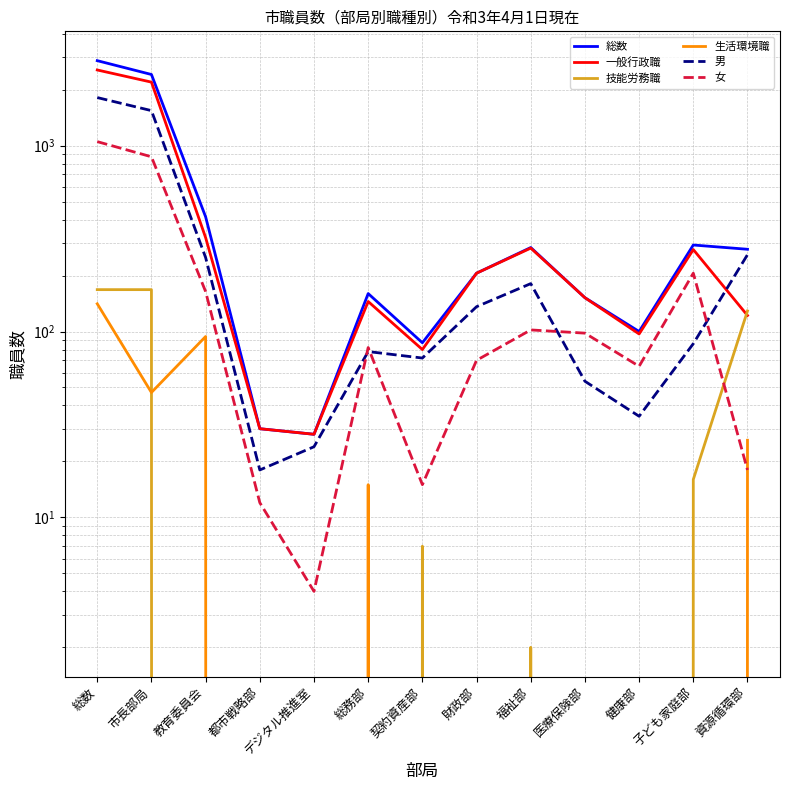

What is the highest value of the 女 series?

1051